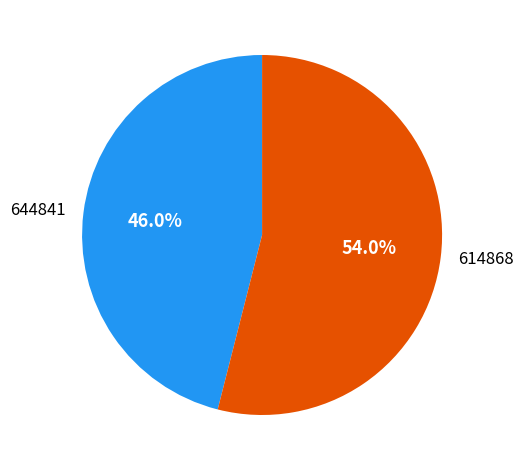

To the nearest percent, what is the average slice percentage?

50%